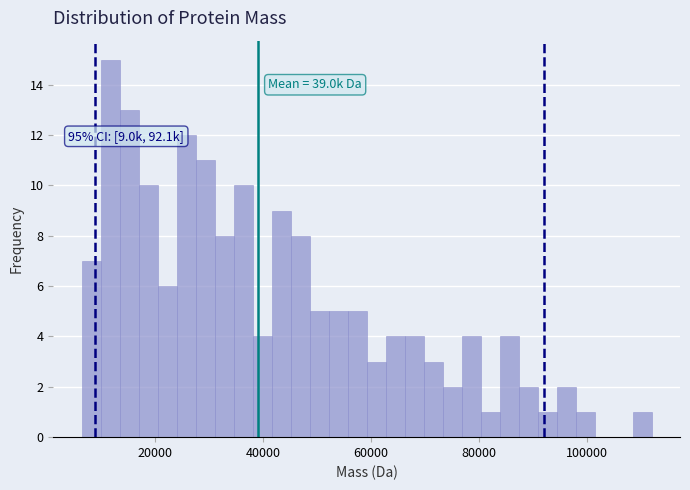

Around what value on the x-axis is the tallest bar? Give the approximate position of its centre, as read against the axis.

12000